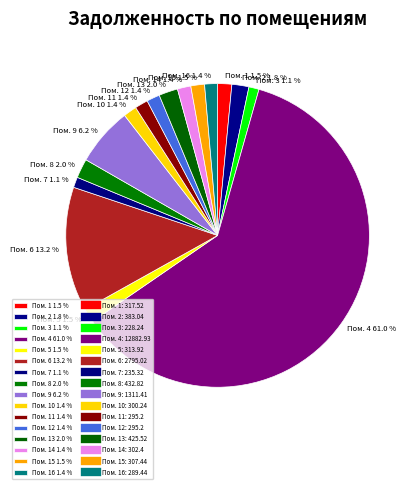

Which has a higher value, Пом. 11 1.4 % or Пом. 13 2.0 %?

Пом. 13 2.0 %